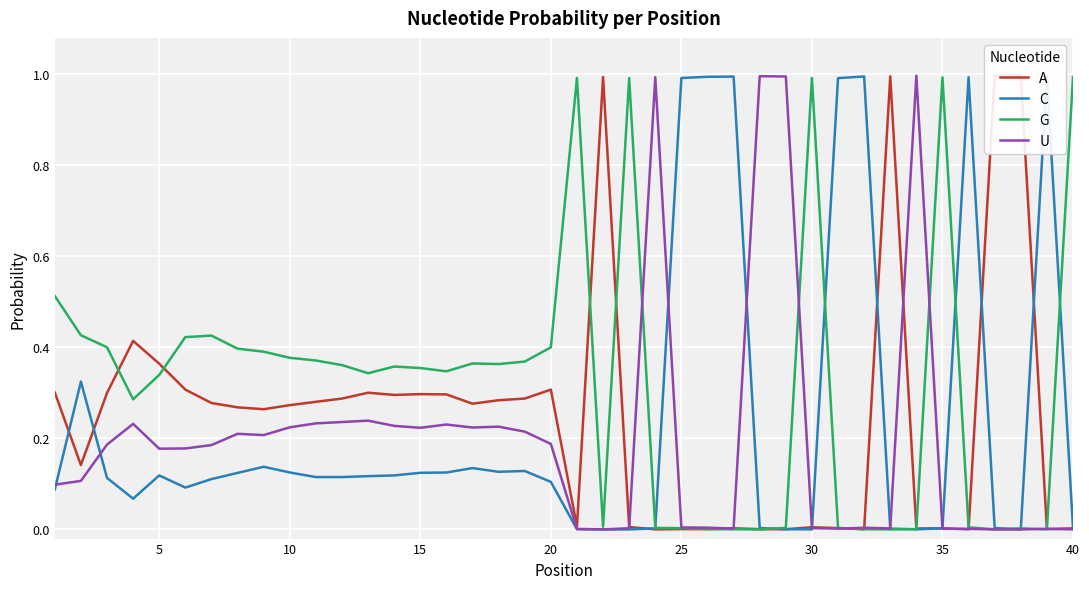

After their last crossing, which series has the higher values: G or U?

G